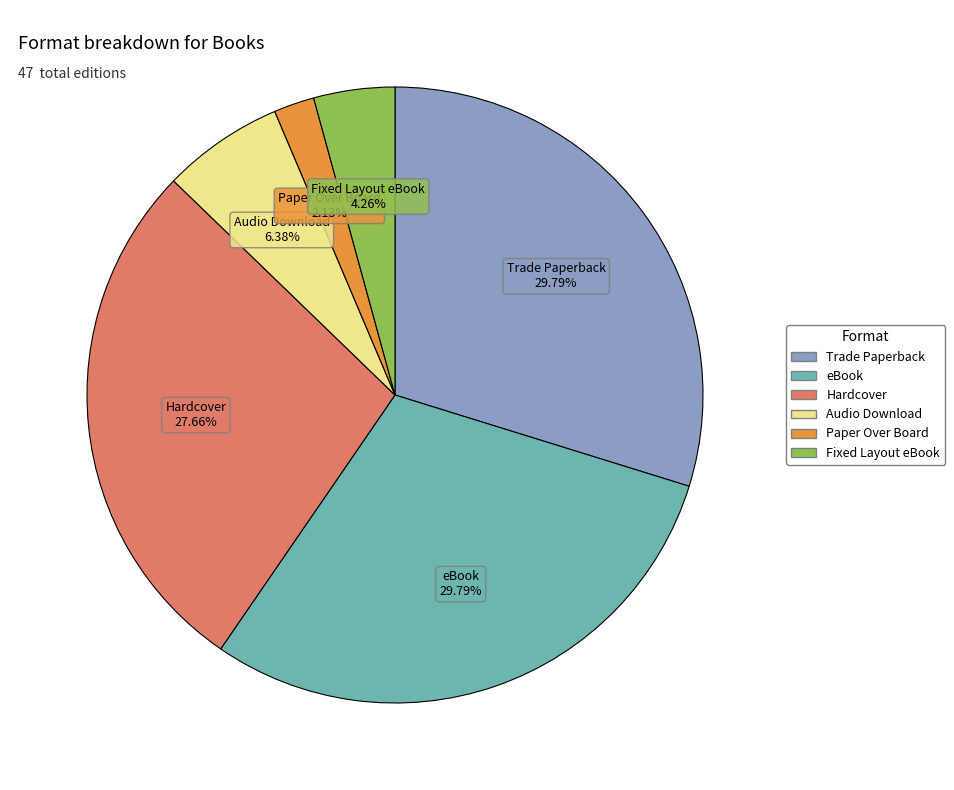

Is Paper Over Board the majority of the pie?

No